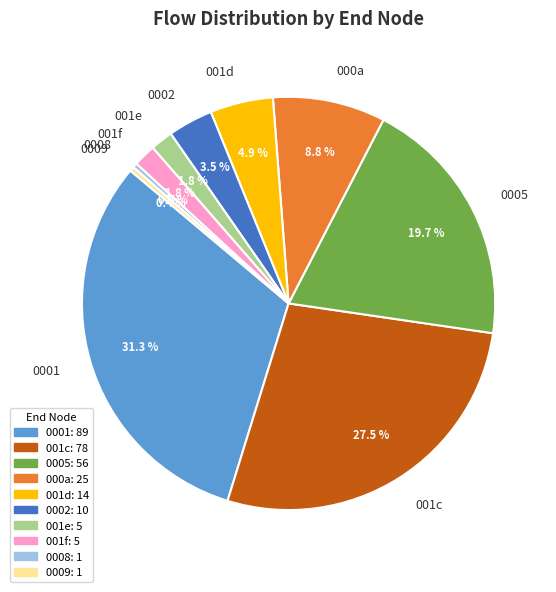

How many segments does this pie chart have?

10